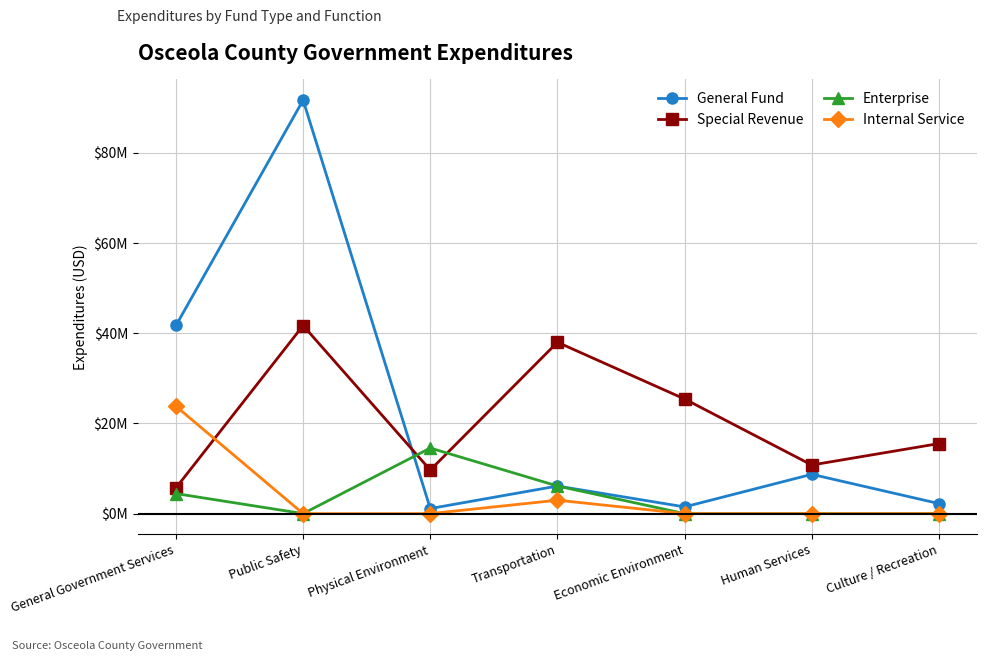

What is the difference between the maximum and minimum values in the Special Revenue series?

36.0